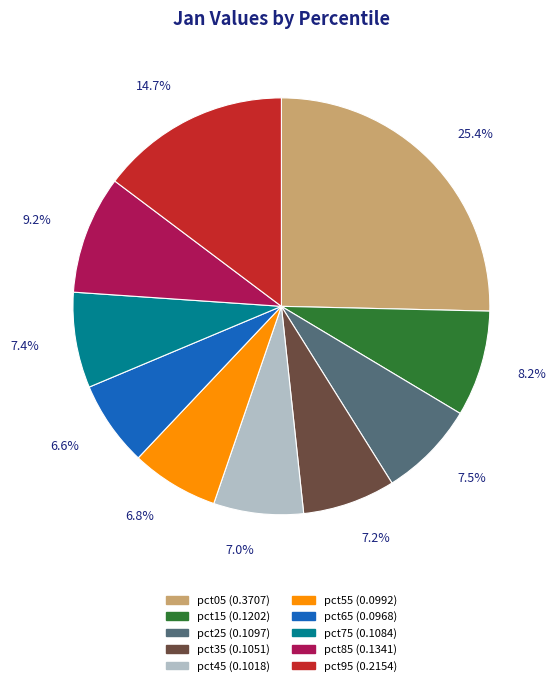

Count the number of slices in the pie.

10